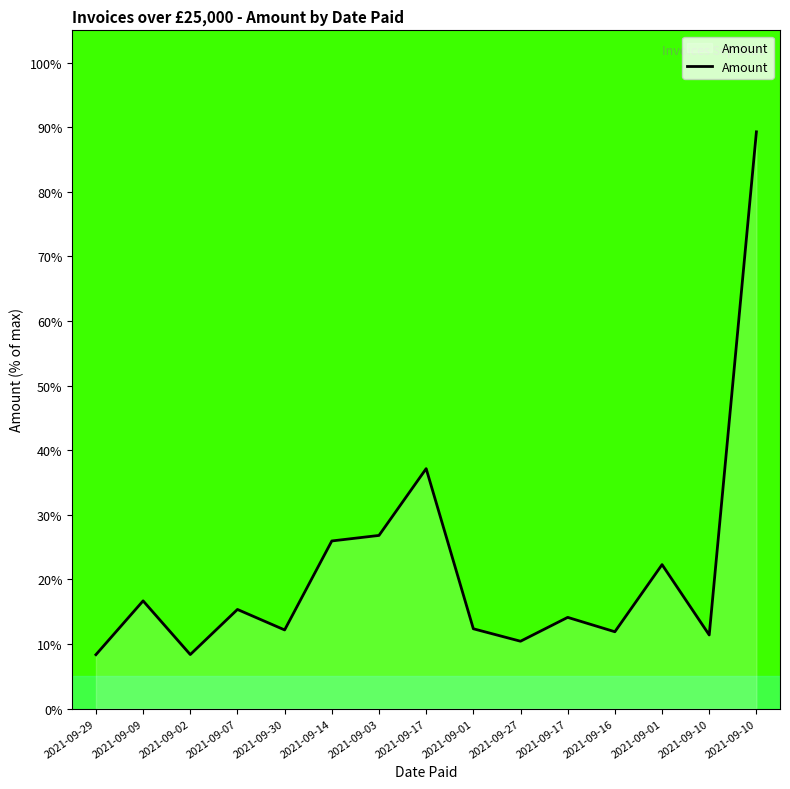

How many lines are shown in the chart?

1